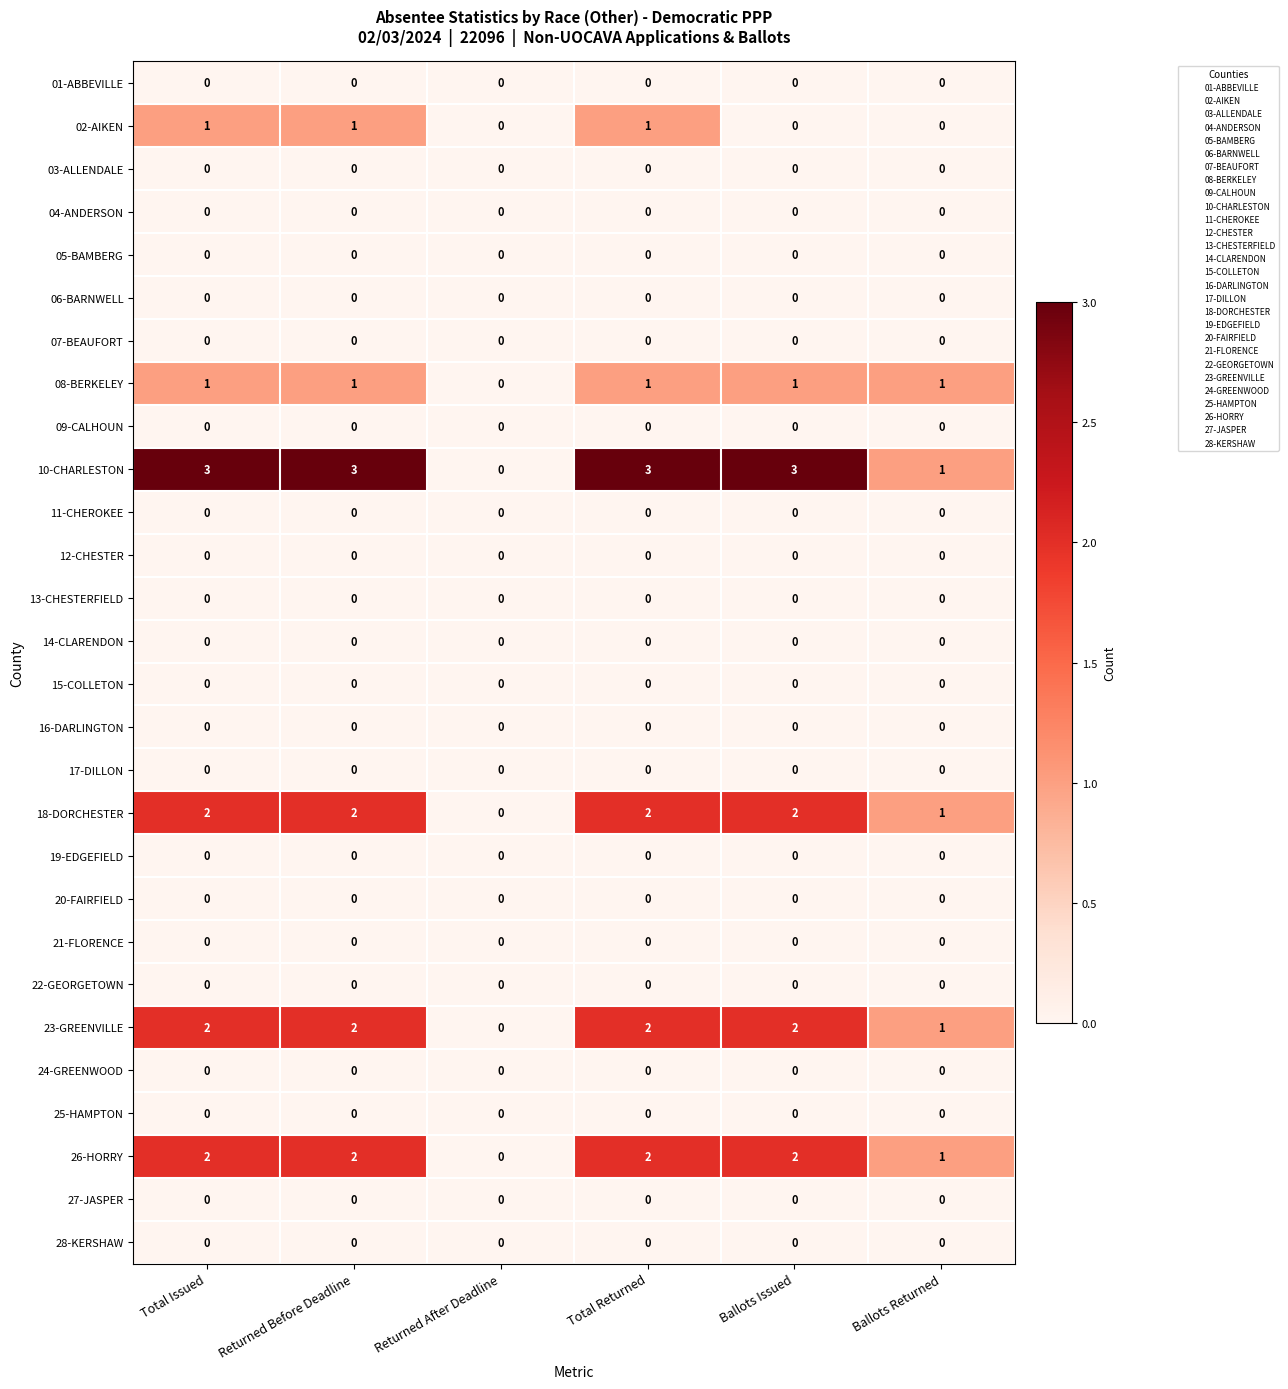

What is the total value across all series at Ballots Issued?

10